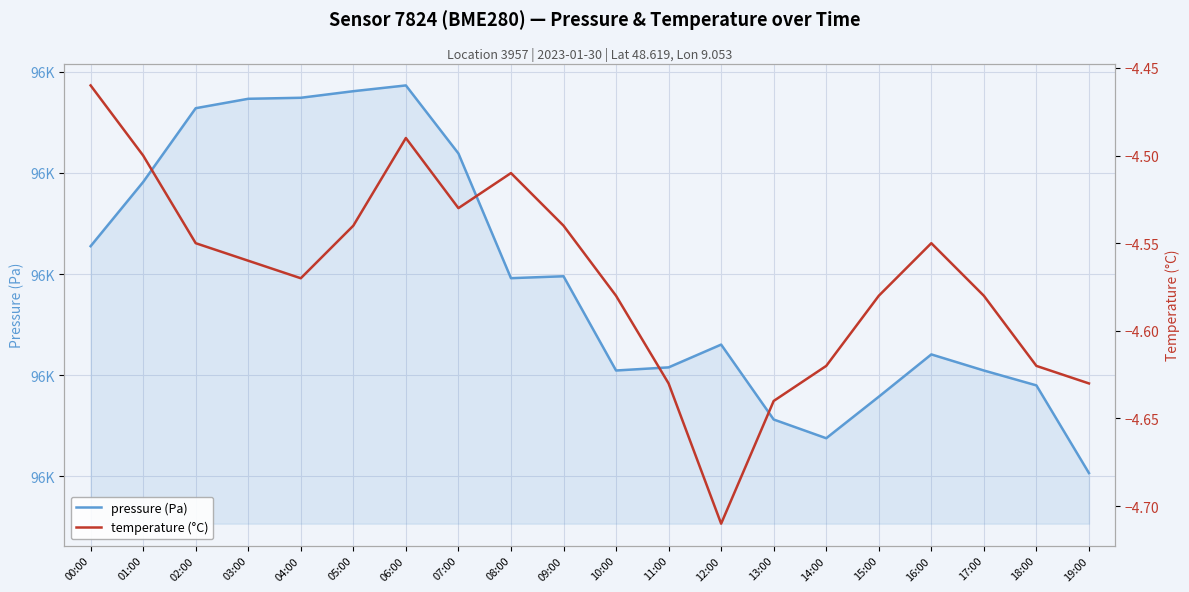

What is the label of the 5th point from the right?

15:00